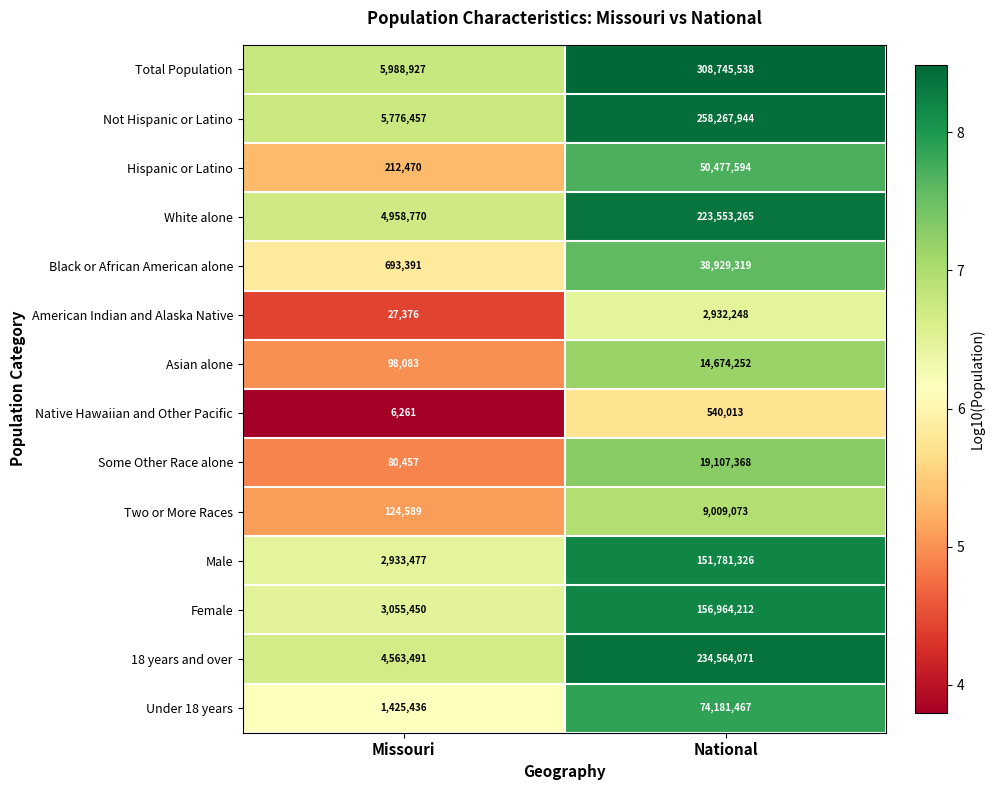

Between Missouri and National, which series saw the biggest shift?

Total Population